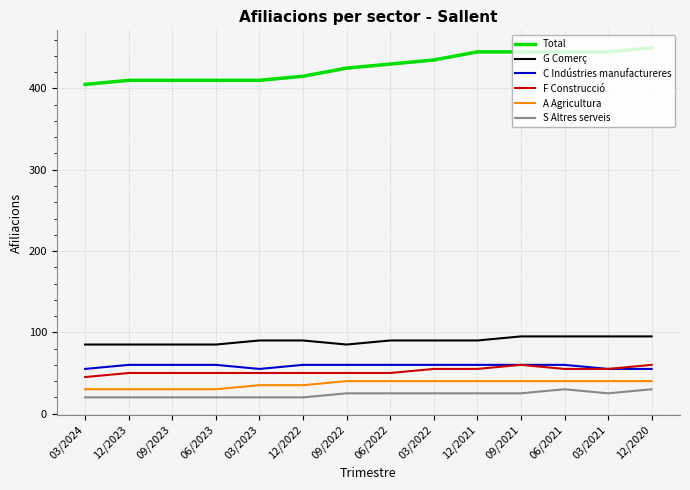

What is the total value across all series at 12/2021?

715